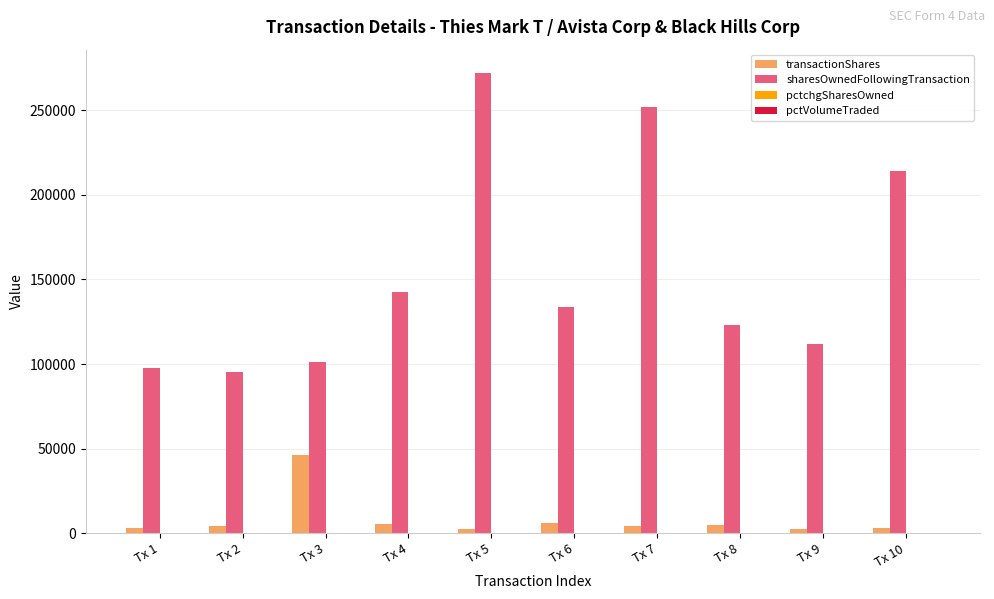

The value of transactionShares at Tx 3 is 46006. True or false?

True